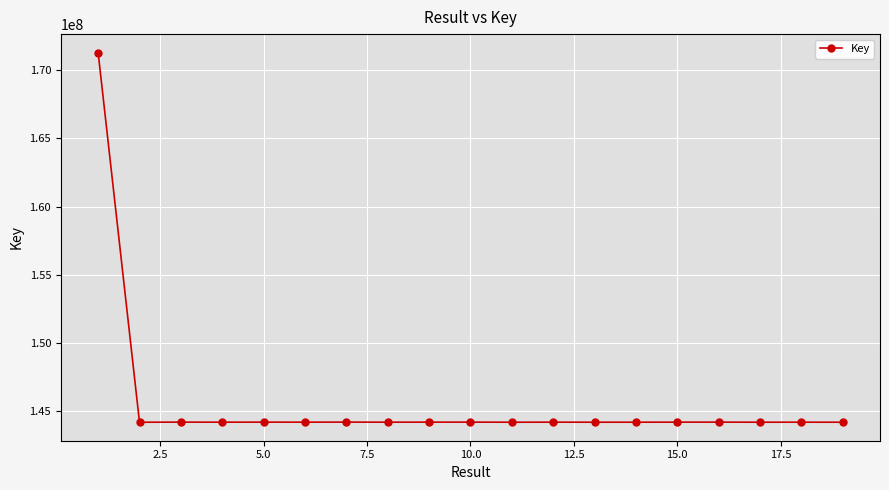

How many series are shown in this chart?

1